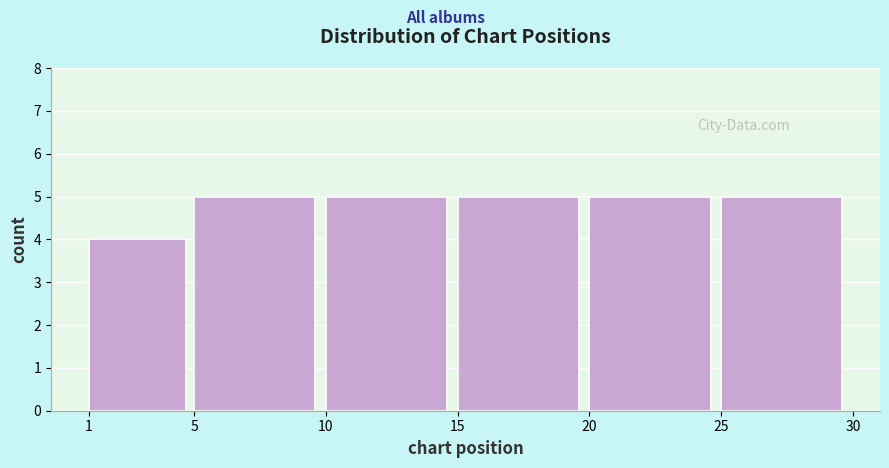

Reading left to right, list every bar in this chart as the range it spans on the x-axis followed by its height. The values are not printed on the chart, so give them approximately, as read against the axis.

1 to 5: 4
5 to 10: 5
10 to 15: 5
15 to 20: 5
20 to 25: 5
25 to 30: 5